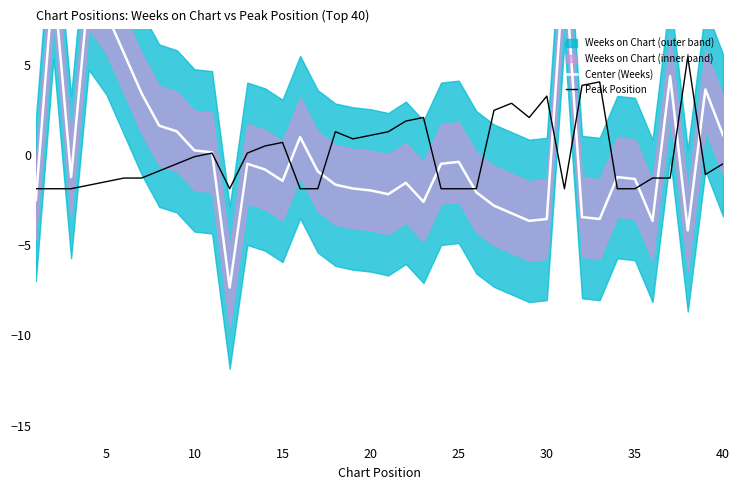

What is the maximum value for Peak Position?

5.4